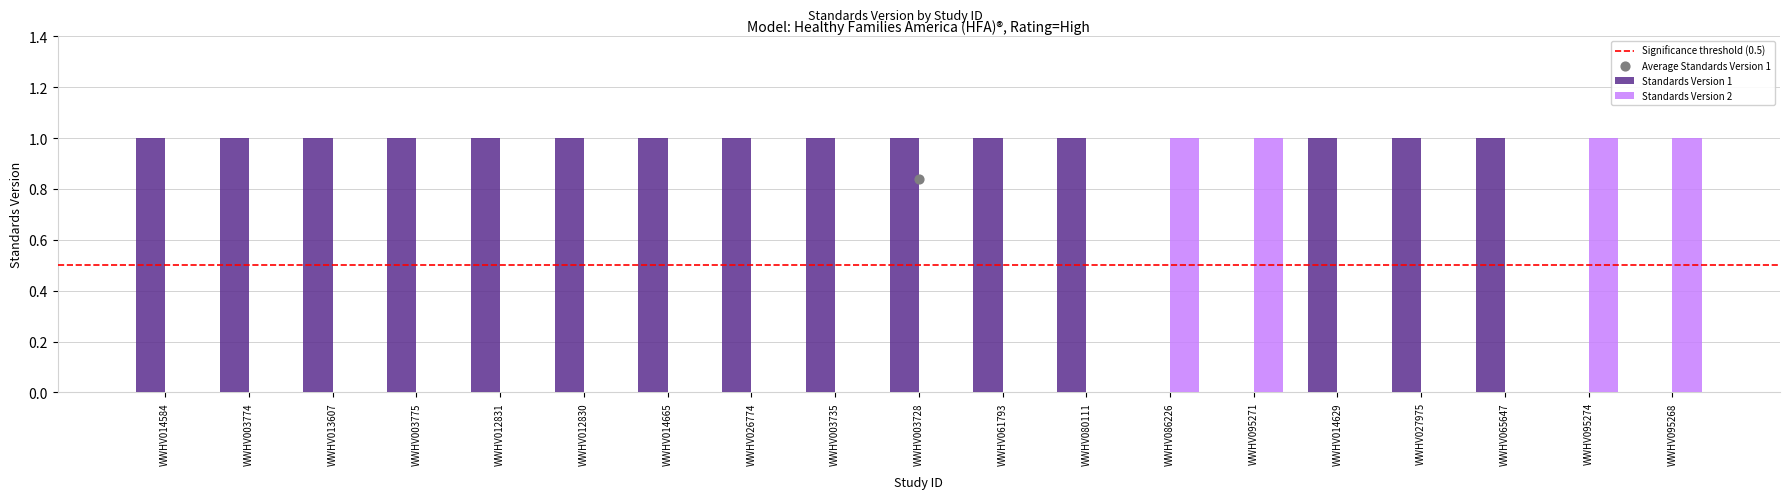

Which series has the largest Y range (max minus min)?

Standards Version 1